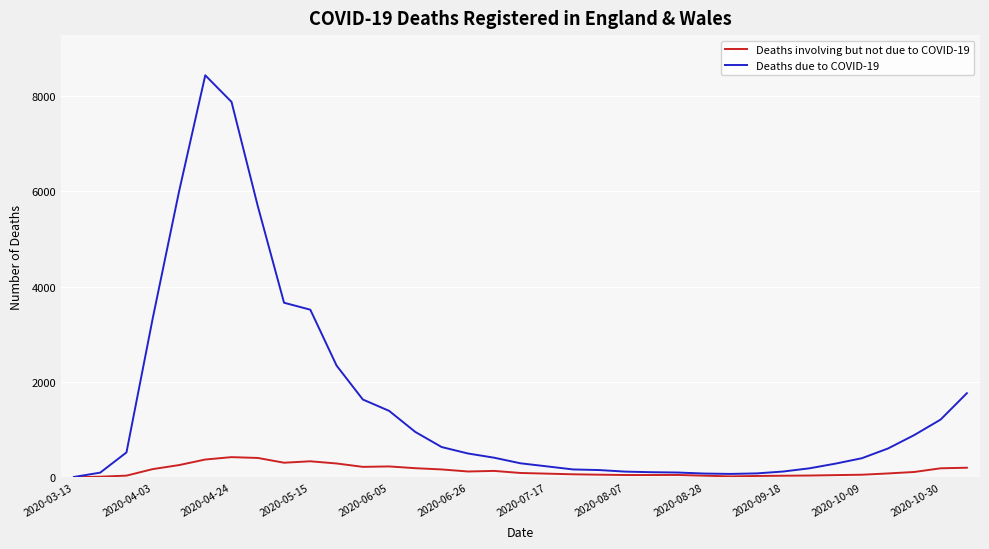

Which series has the largest total across all categories?

Deaths due to COVID-19